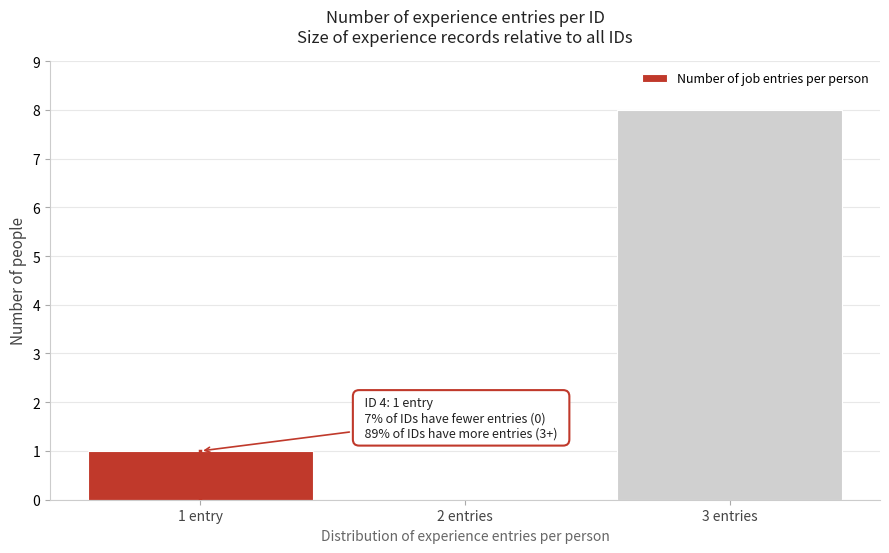

Reading left to right, extract all data points from this chart.

1 entry=1	2 entries=0	3 entries=8